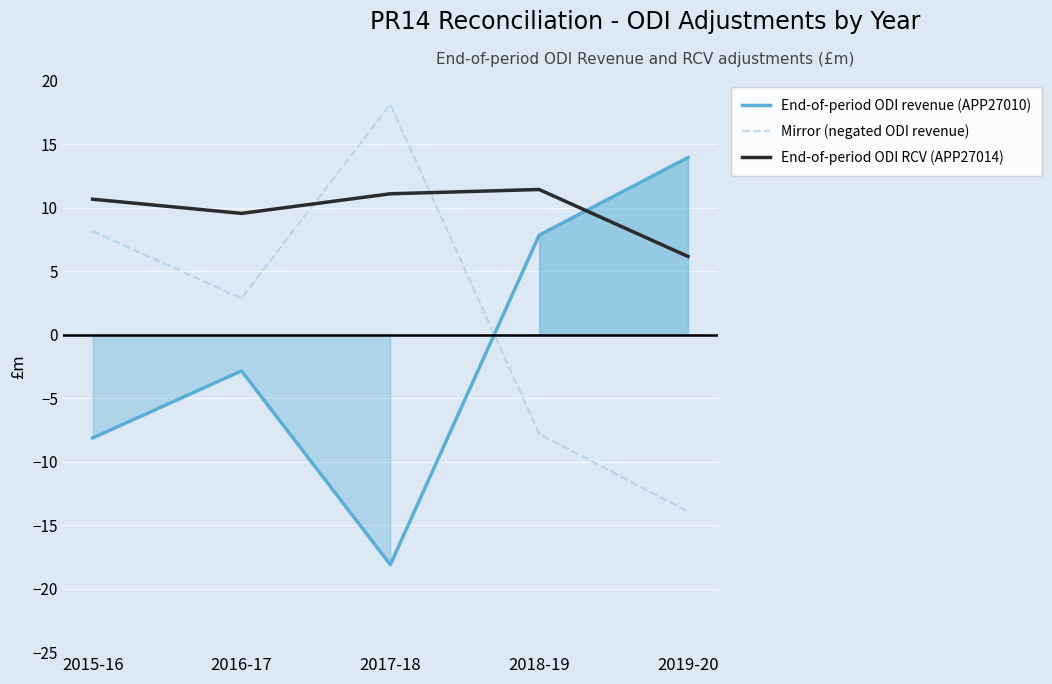

How many lines are shown in the chart?

3